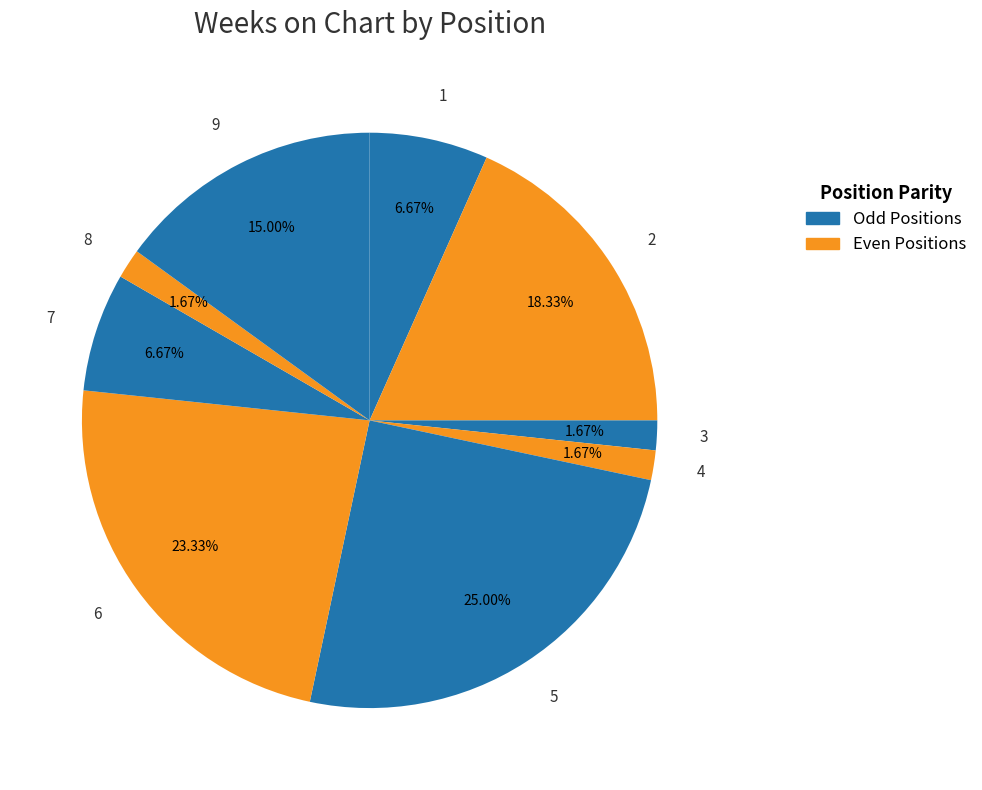

Is there a majority slice in this chart?

No